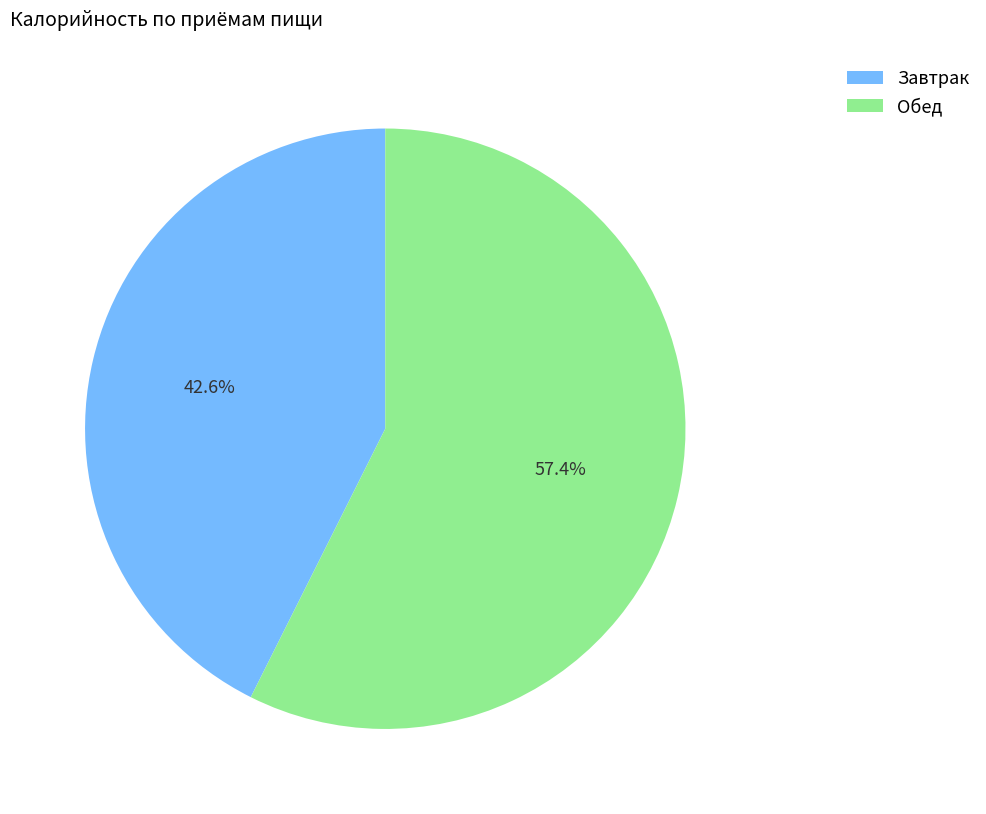

Which has a higher value, Обед or Завтрак?

Обед